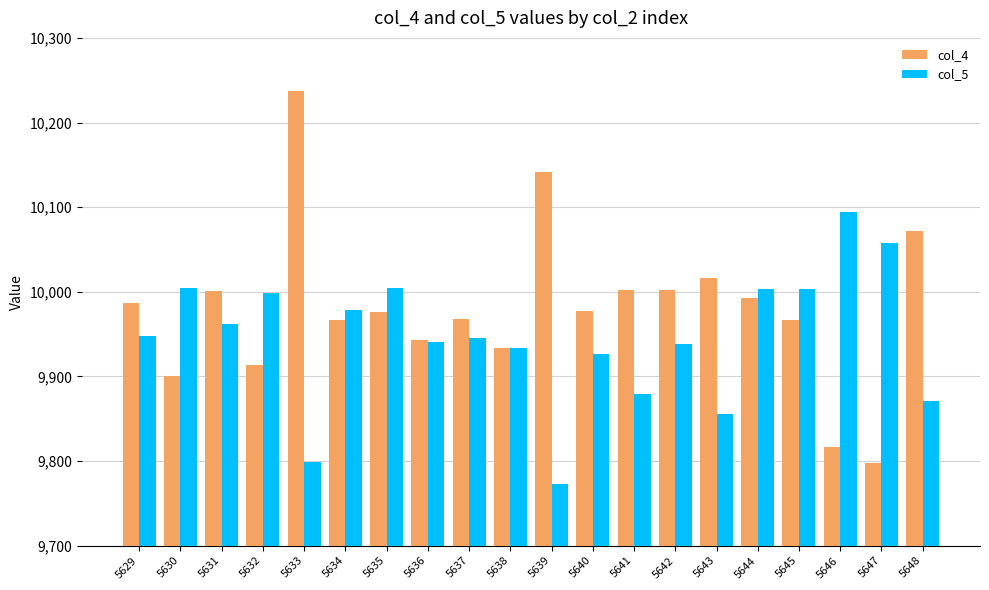

Rank the series by their average value, from highest to lowest.

col_4, col_5